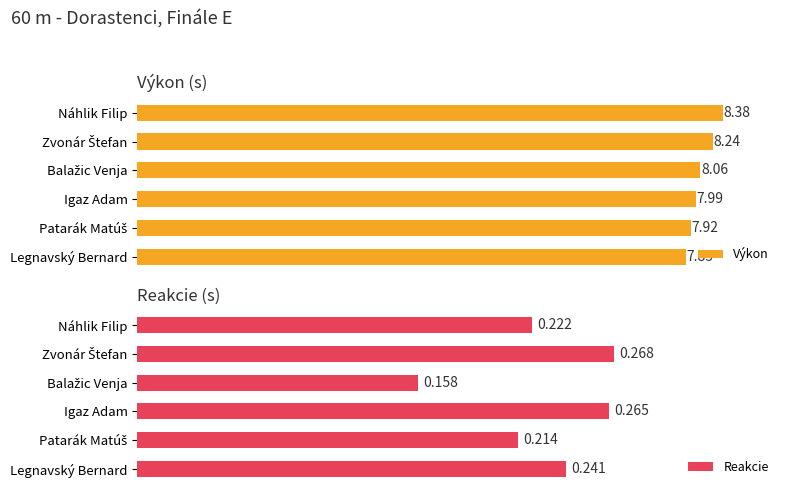

At which label is Výkon closest to 8?

Igaz Adam